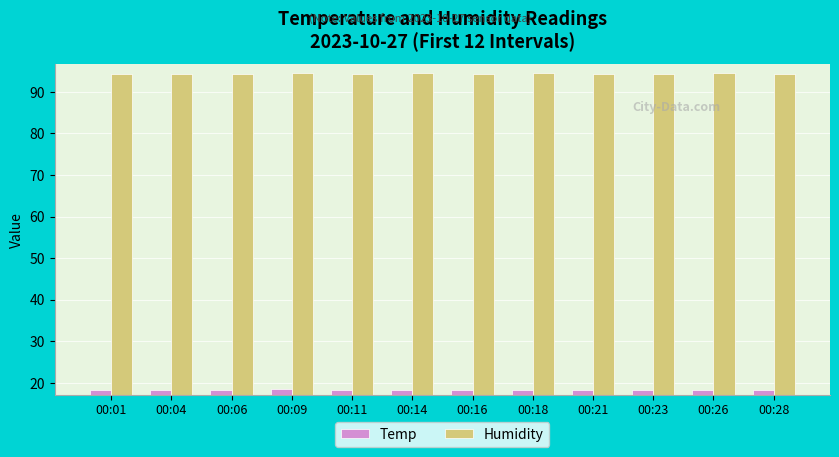

What is the spread (max minus min) of values at 00:04?

76.2